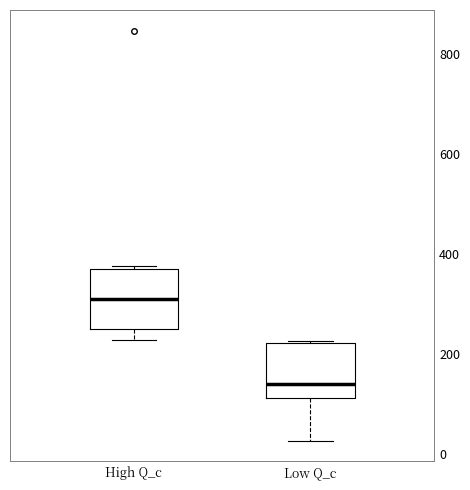

Reading left to right, transcribe this box plot: for each box, give where its median line is, the range the box spans, and where its two whiskers end, as read against the y-axis. The values are not printed on the chart, so give them approximately, as read against the axis.

High Q_c: median 320, box 240 to 380, whiskers 220 to 380 (just above the box's upper edge)
Low Q_c: median 140, box 120 to 220, whiskers 20 to 220